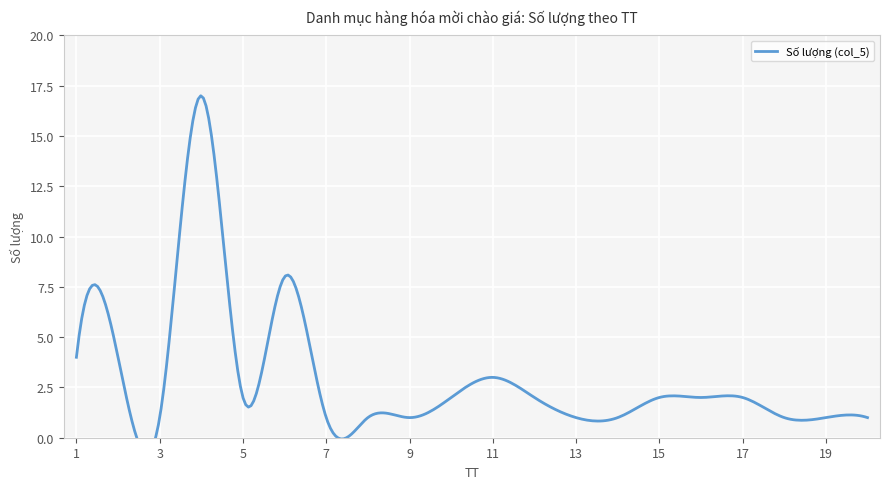

At which label does the data first exceed 2?

1